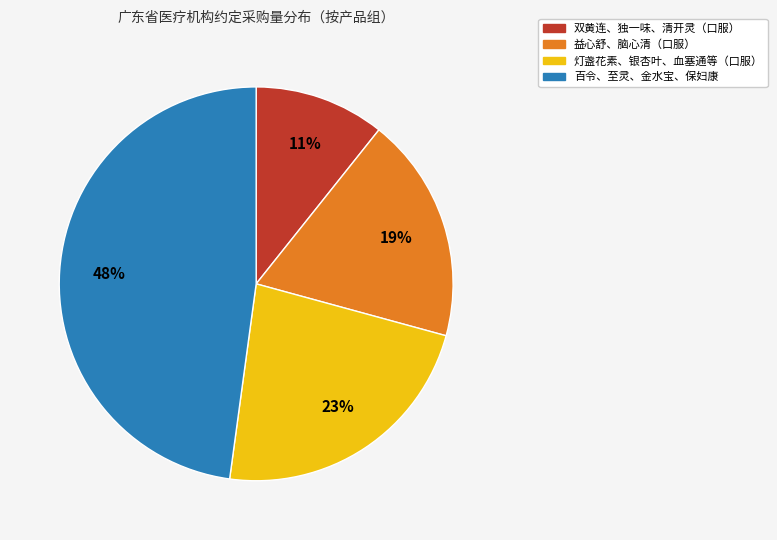

Is there a majority slice in this chart?

No